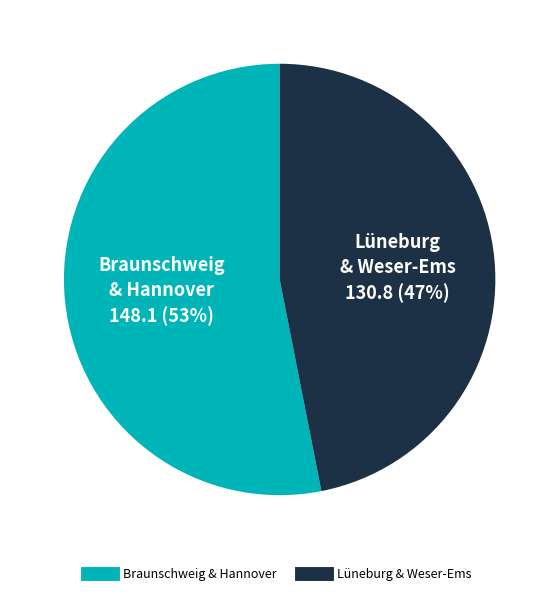

To the nearest percent, what is the difference between the largest and smallest slice percentages?

6%